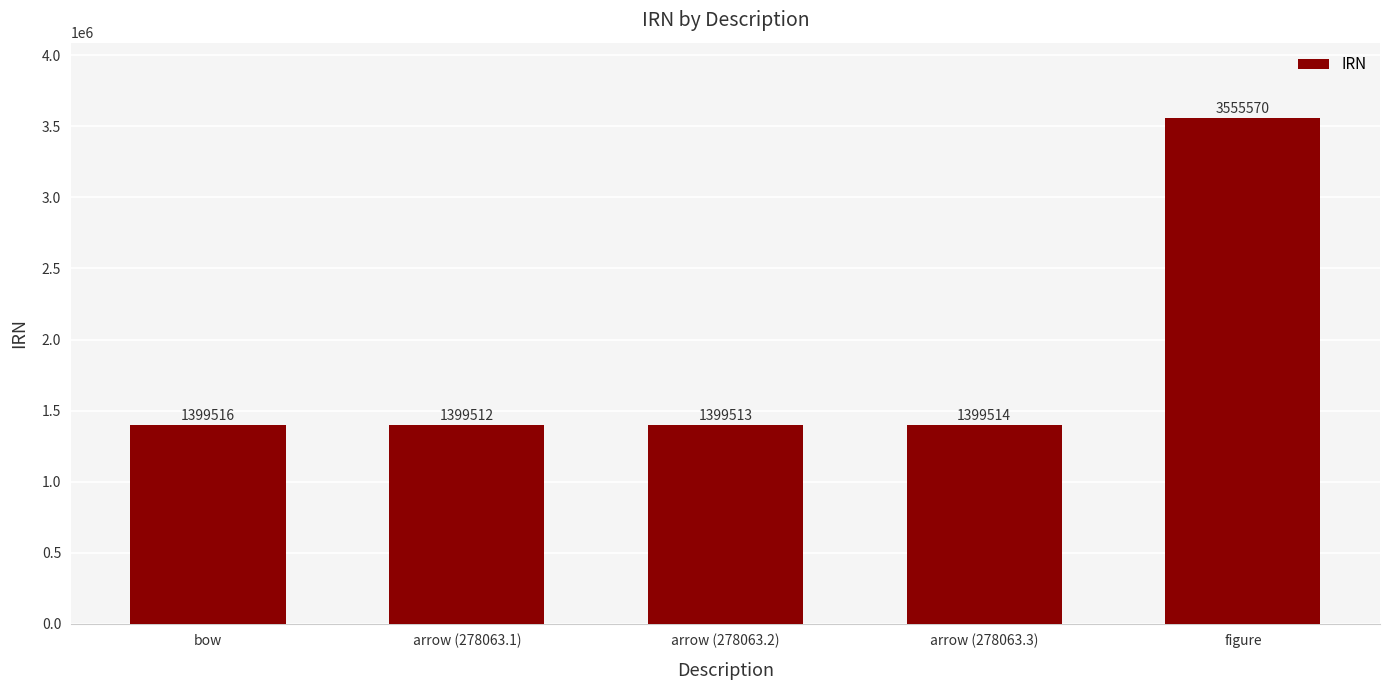

Reading left to right, list all the values displayed in this chart.

1399516	1399512	1399513	1399514	3555570